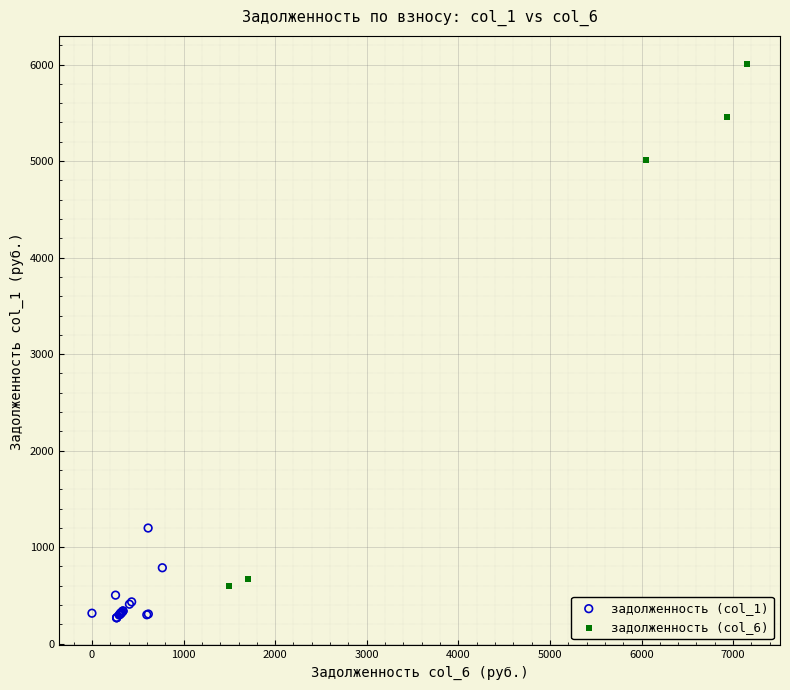

Which series reaches the maximum Y coordinate?

задолженность (col_6)